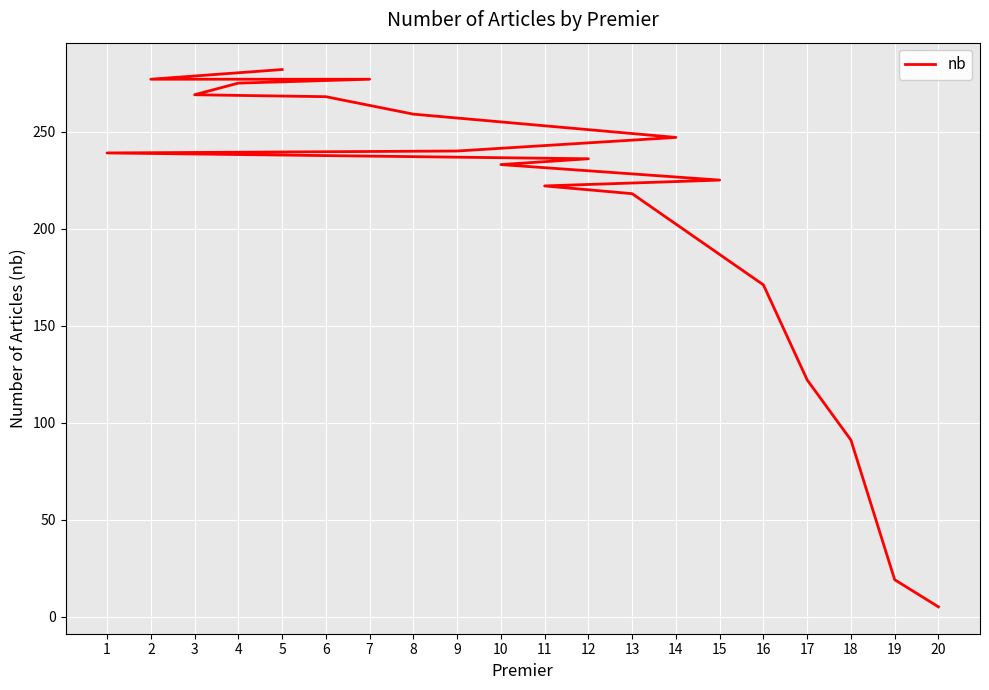

How many values exceed 239?

9